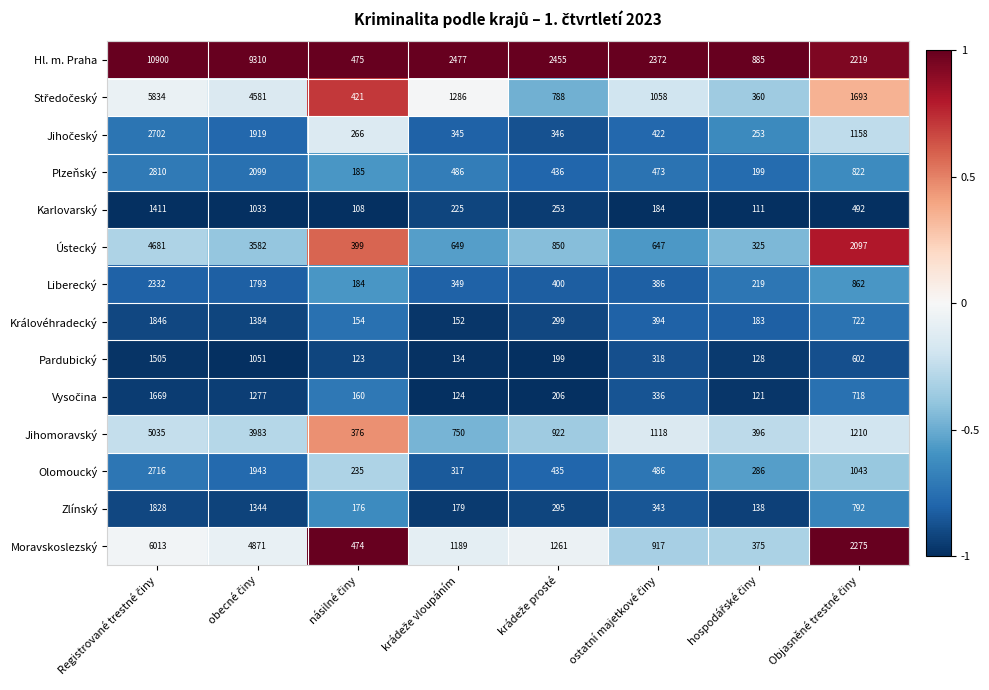

What is the greatest value displayed?

10900